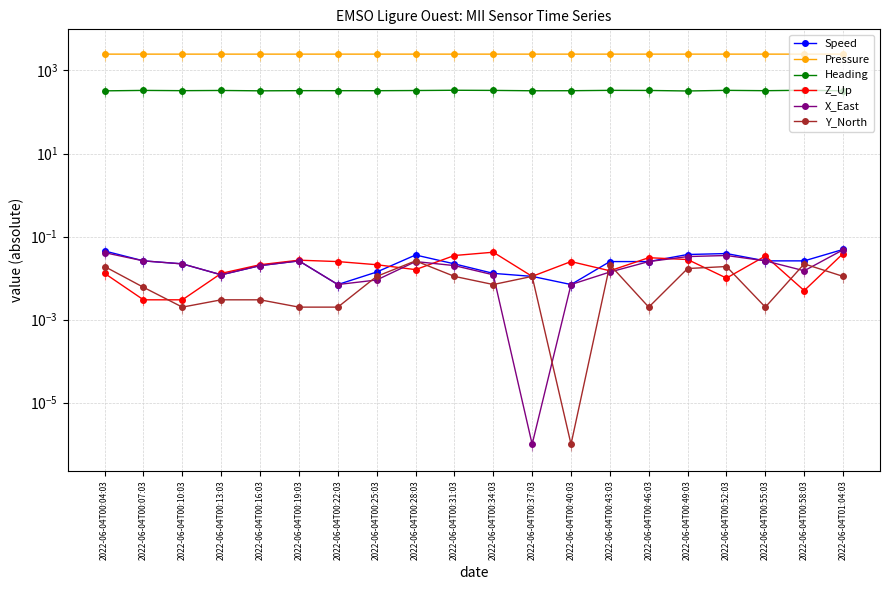

Rank the series by their maximum value, from highest to lowest.

Pressure, Heading, Speed, X_East, Z_Up, Y_North